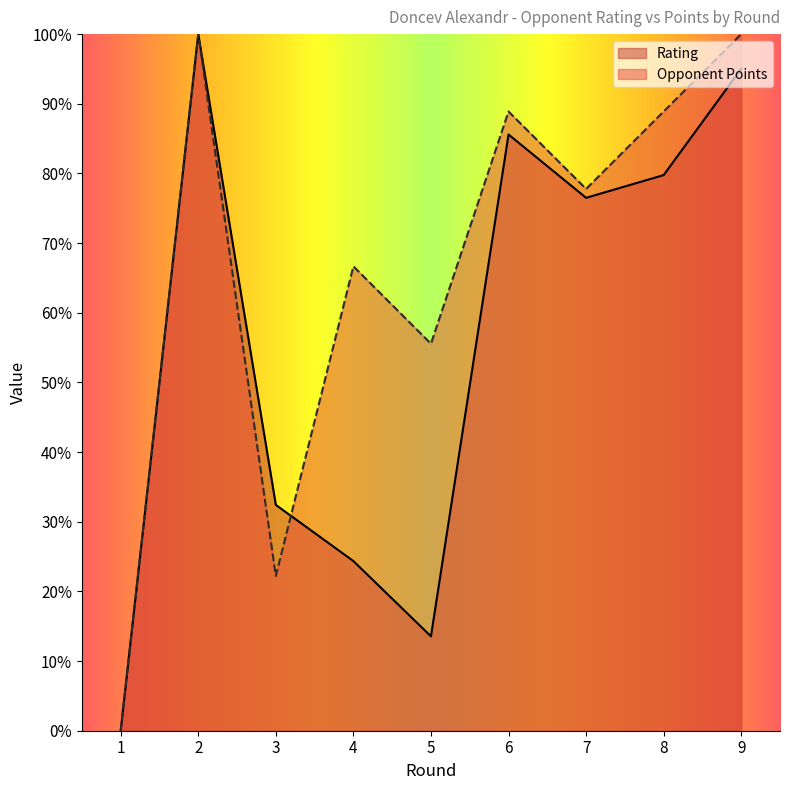

Count the number of data series in this chart.

2